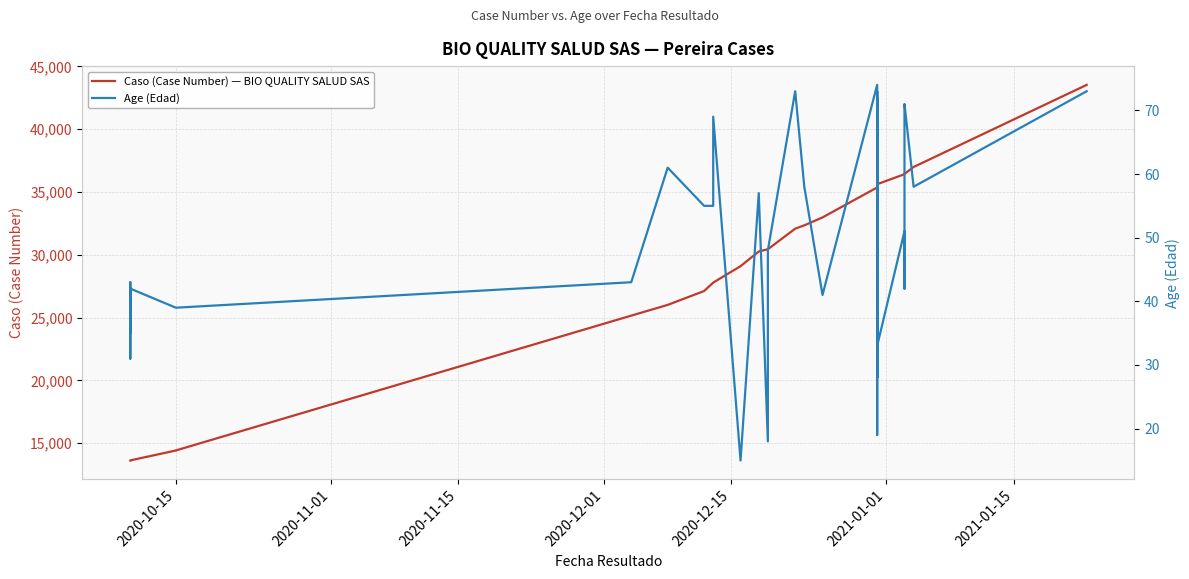

How many distinct data groups are displayed?

2